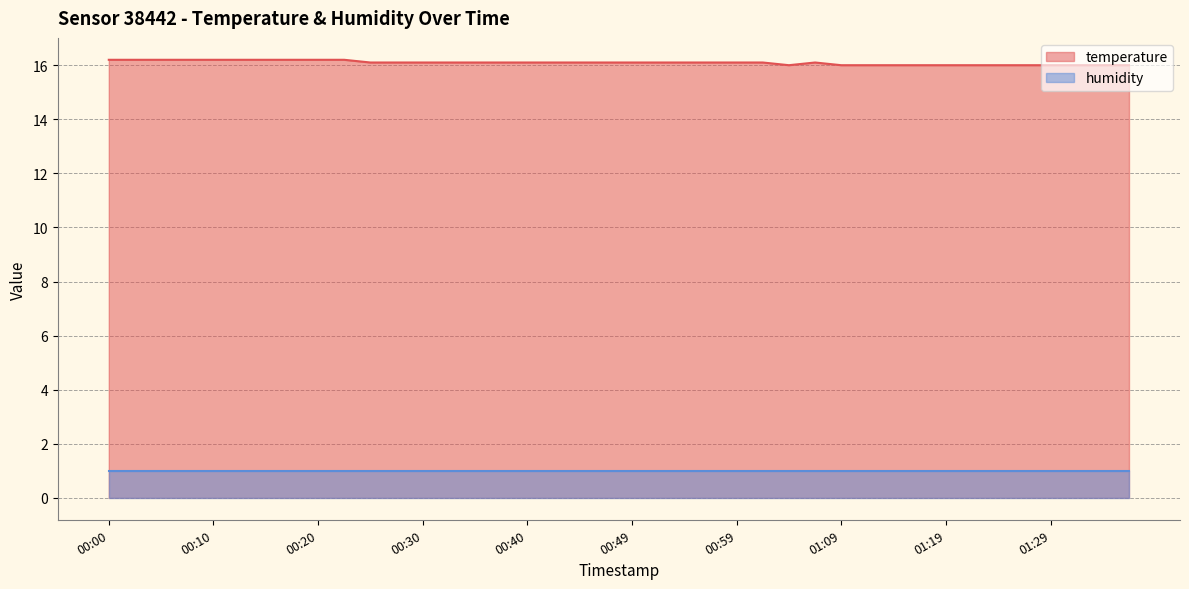

What is the minimum value shown in the chart?

1.0